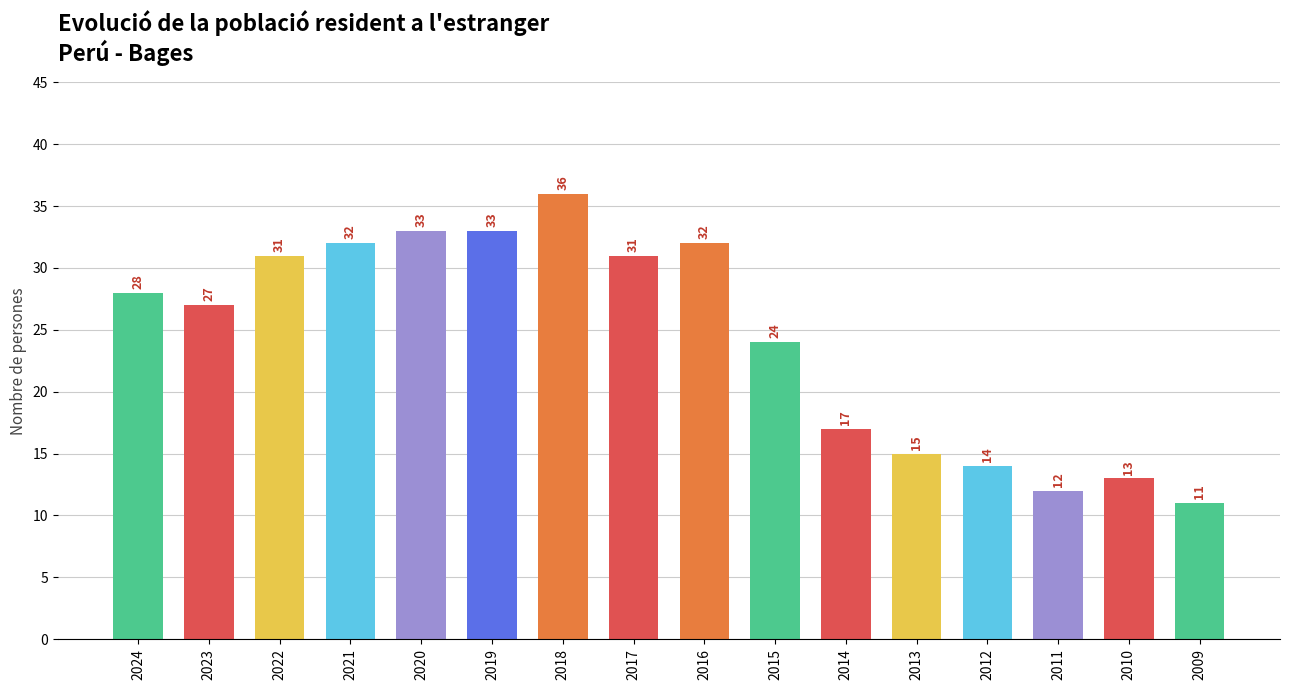

How many data points are less than 28?

8